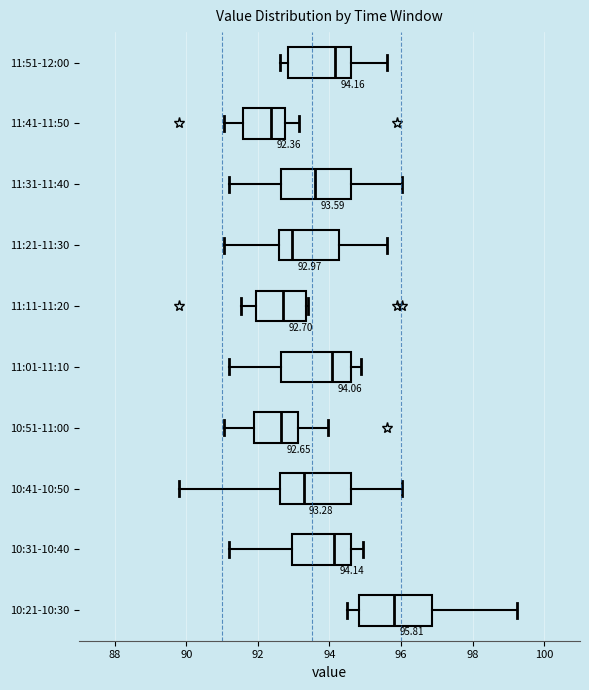

Which box's median line is the furthest to the left?

11:41-11:50